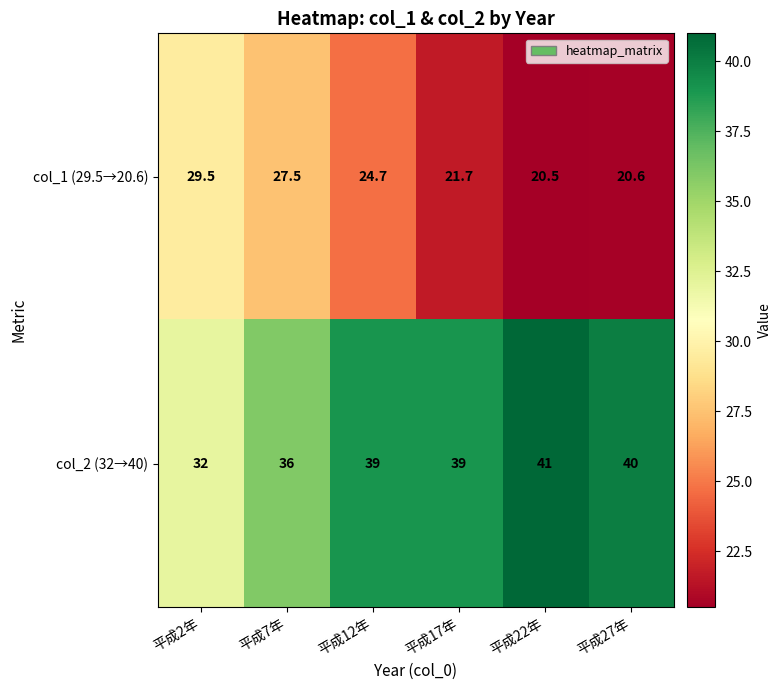

How many data points does each series have?

6